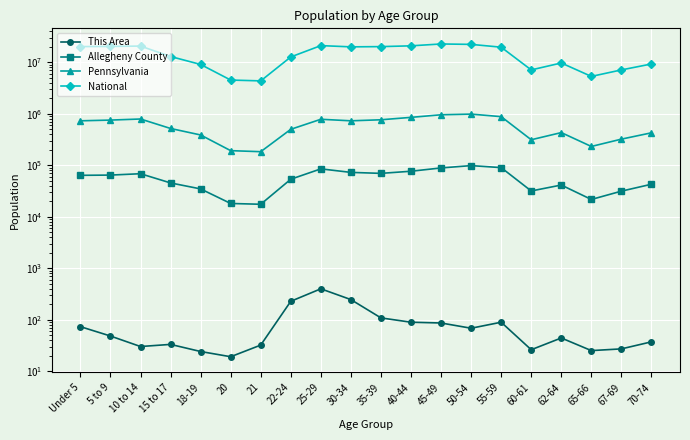

Which category has the lowest value in the Allegheny County series?

21